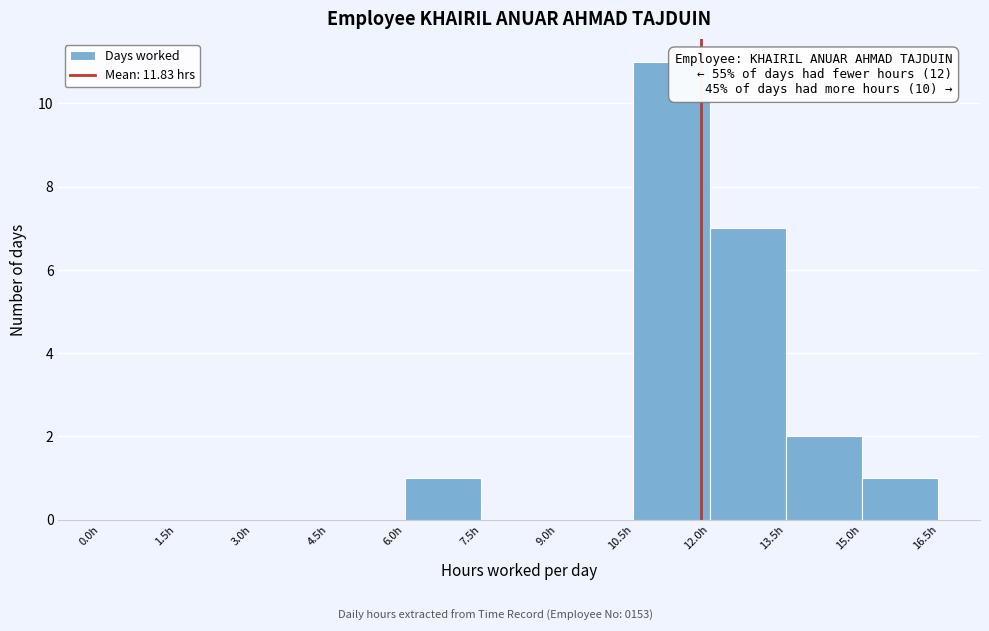

Over which range of the x-axis is the bar tallest?

10.5 to 12.0